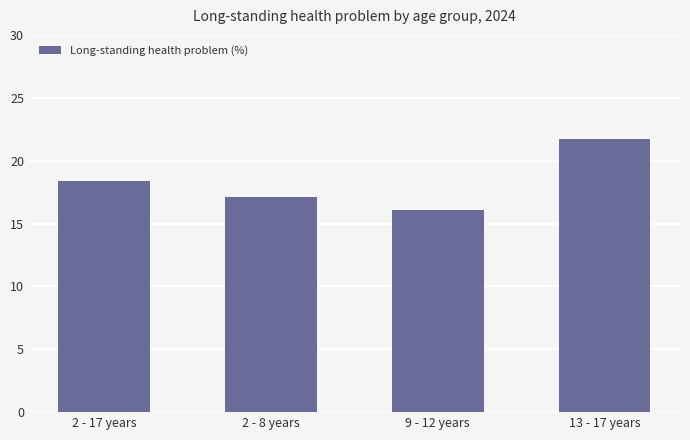

Which has a higher value, 9 - 12 years or 2 - 17 years?

2 - 17 years